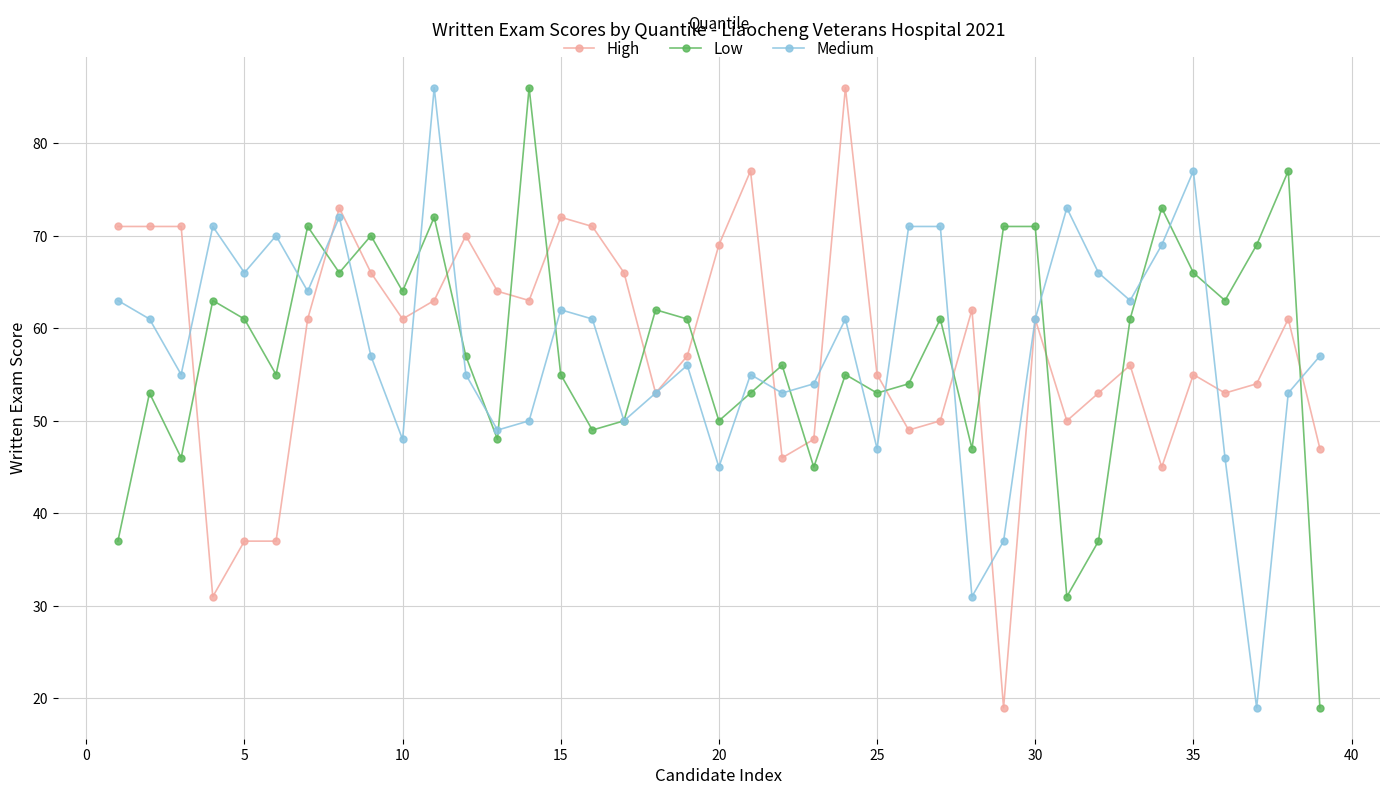

At how many categories does at least one series exceed 60?

35